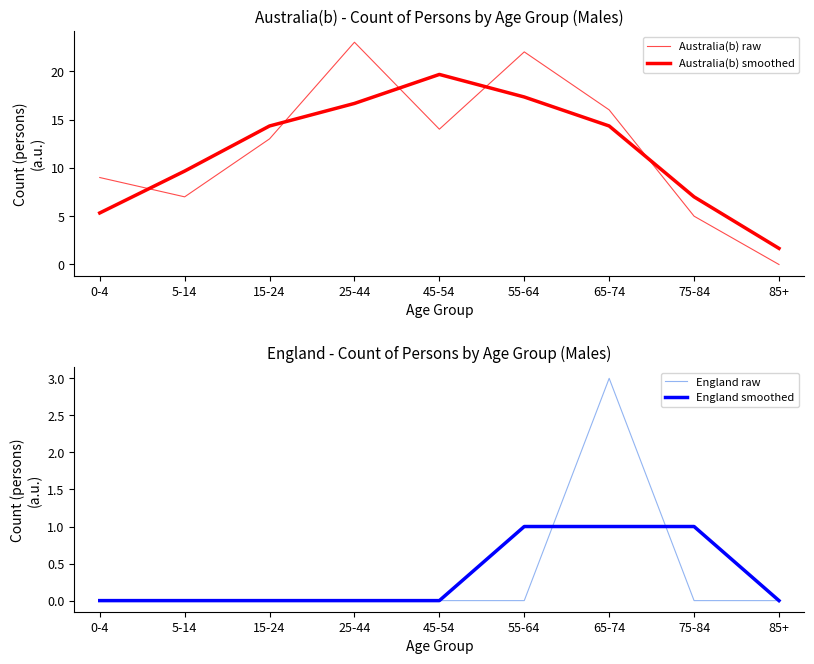

True or false: England smoothed and England raw intersect in this chart.

True